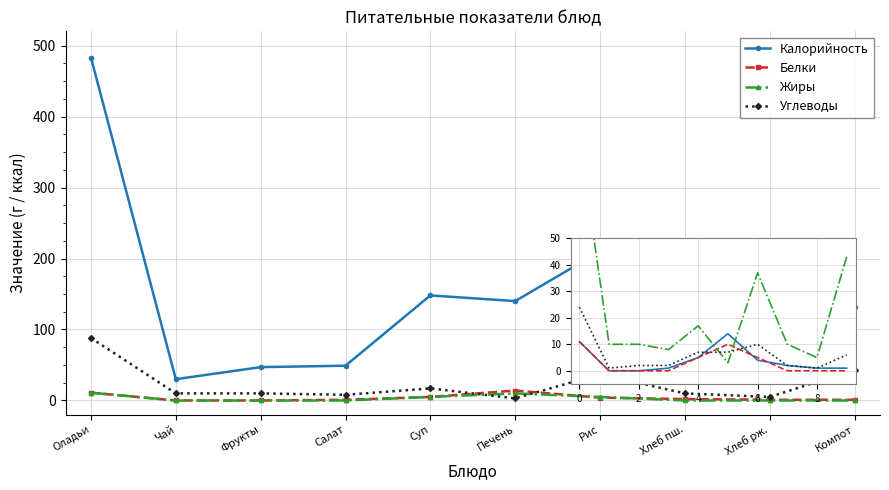

Which series has the widest spread of values?

Калорийность